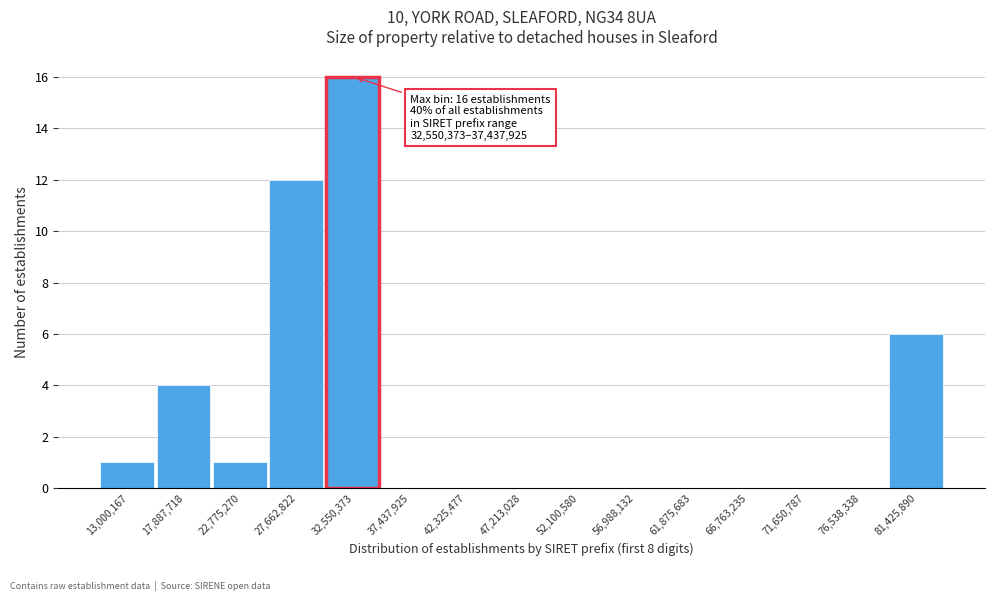

Reading left to right, extract all data points from this chart.

13,000,167=1	17,887,718=4	22,775,270=1	27,662,822=12	32,550,373=16	37,437,925=0	42,325,477=0	47,213,028=0	52,100,580=0	56,988,132=0	61,875,683=0	66,763,235=0	71,650,787=0	76,538,338=0	81,425,890=6